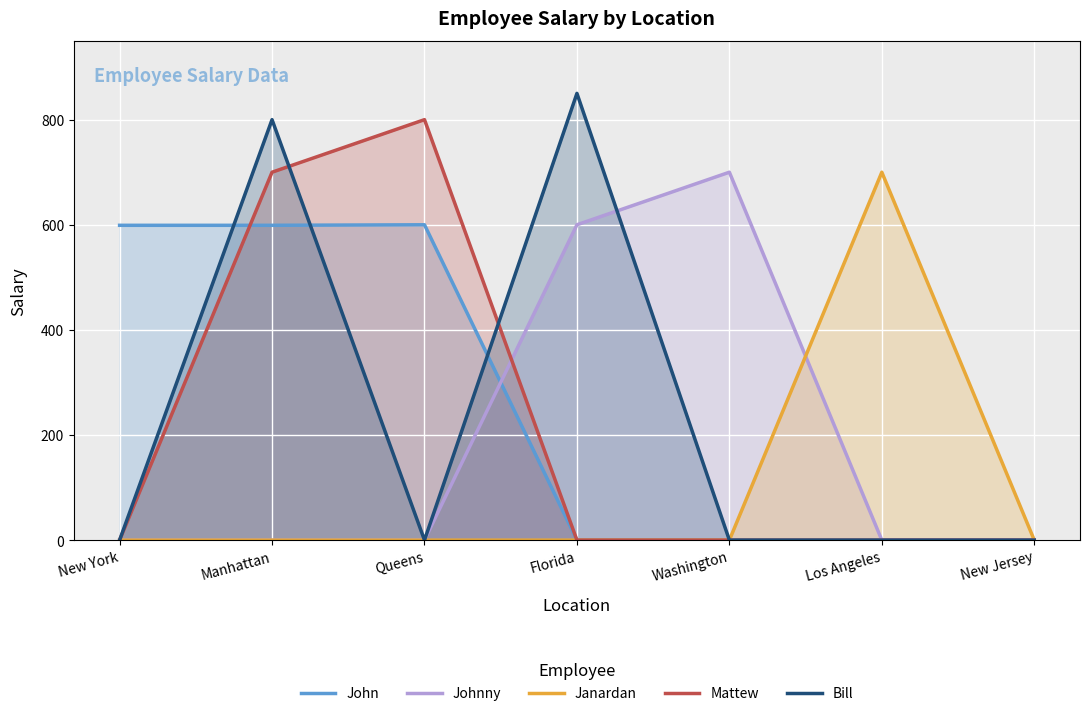

What is the total value across all series at Los Angeles?

700